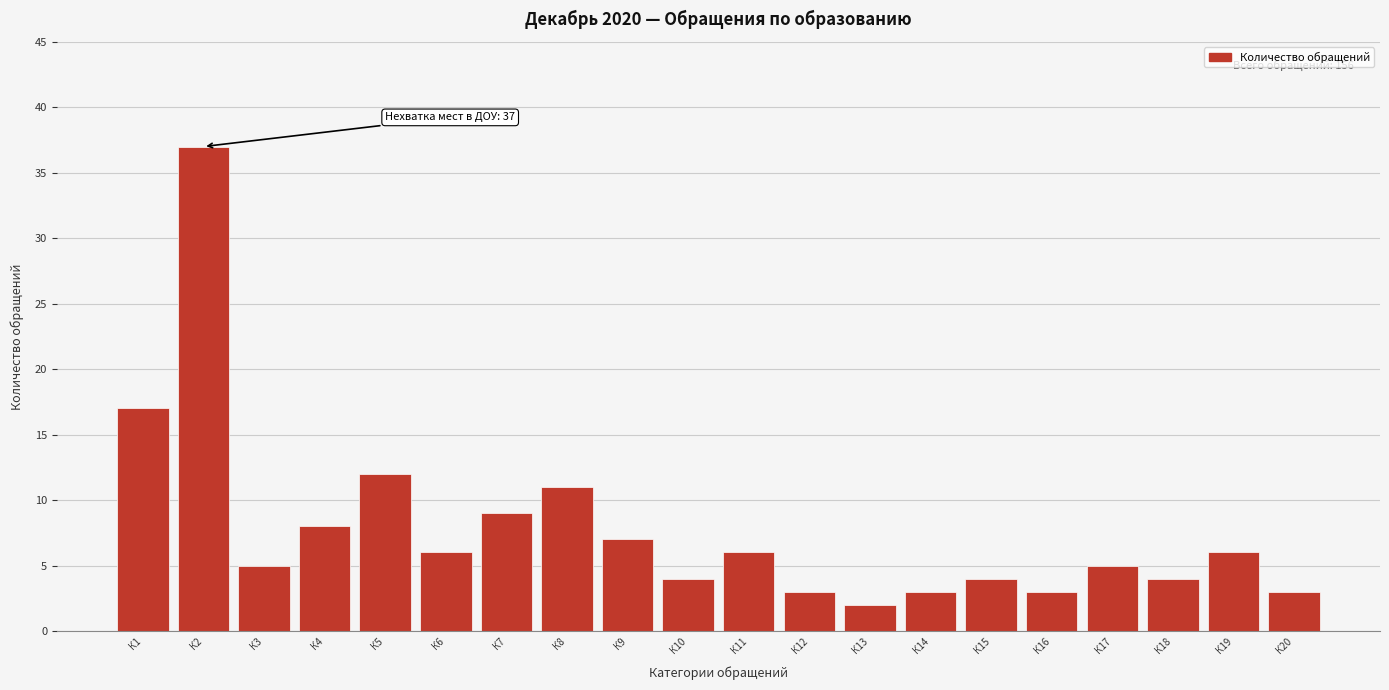

Reading left to right, extract all data points from this chart.

К1=17	К2=37	К3=5	К4=8	К5=12	К6=6	К7=9	К8=11	К9=7	К10=4	К11=6	К12=3	К13=2	К14=3	К15=4	К16=3	К17=5	К18=4	К19=6	К20=3